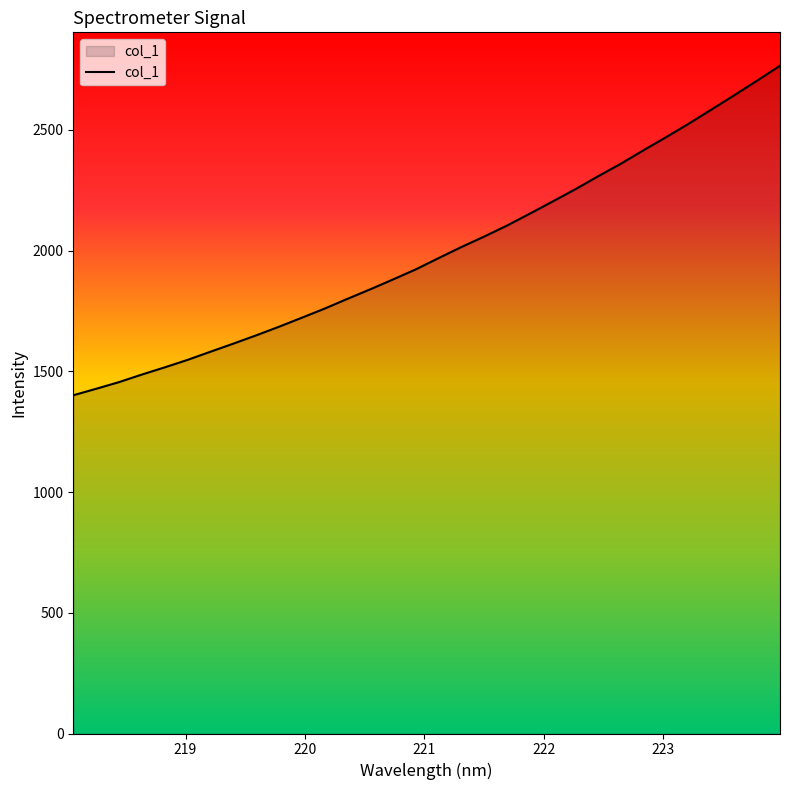

What is the minimum value shown in the chart?

1400.8